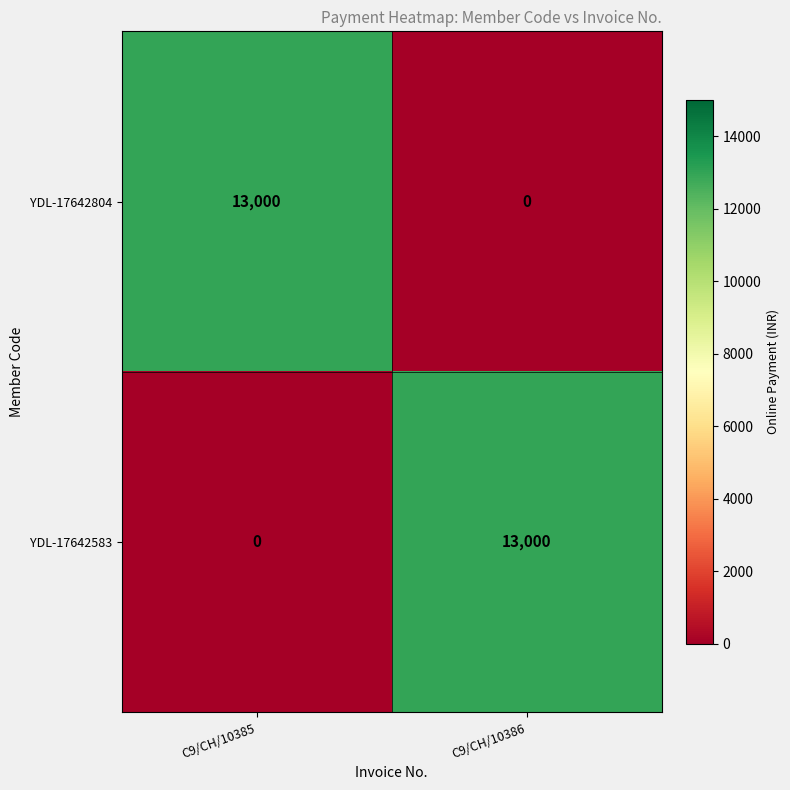

How many values in the YDL-17642804 series are below 13000?

1